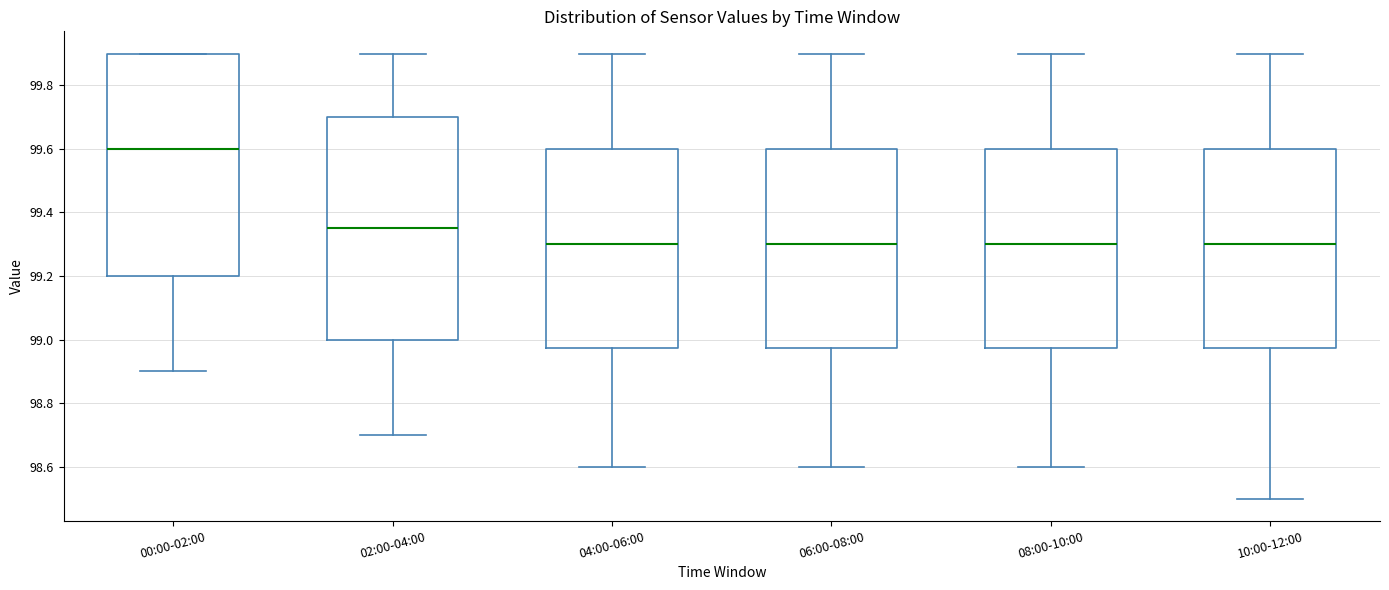

Reading left to right, read every box against the y-axis: the position of its median line, the range the box covers, and the ends of its whiskers. The values are not printed on the chart, so give them approximately, as read against the axis.

00:00-02:00: median 99.60, box 99.20 to 99.90, whiskers 98.90 to 99.90
02:00-04:00: median 99.36, box 99.00 to 99.70, whiskers 98.70 to 99.90
04:00-06:00: median 99.30, box 98.98 to 99.60, whiskers 98.60 to 99.90
06:00-08:00: median 99.30, box 98.98 to 99.60, whiskers 98.60 to 99.90
08:00-10:00: median 99.30, box 98.98 to 99.60, whiskers 98.60 to 99.90
10:00-12:00: median 99.30, box 98.98 to 99.60, whiskers 98.50 to 99.90